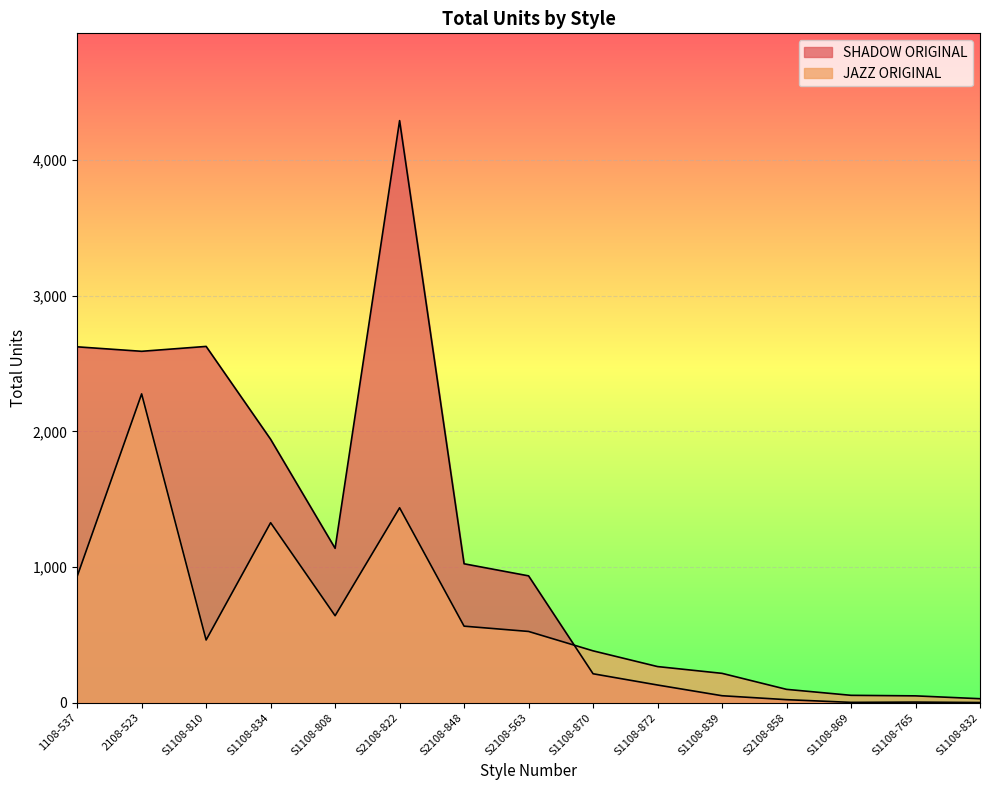

What is the average value of the SHADOW ORIGINAL series?

1173